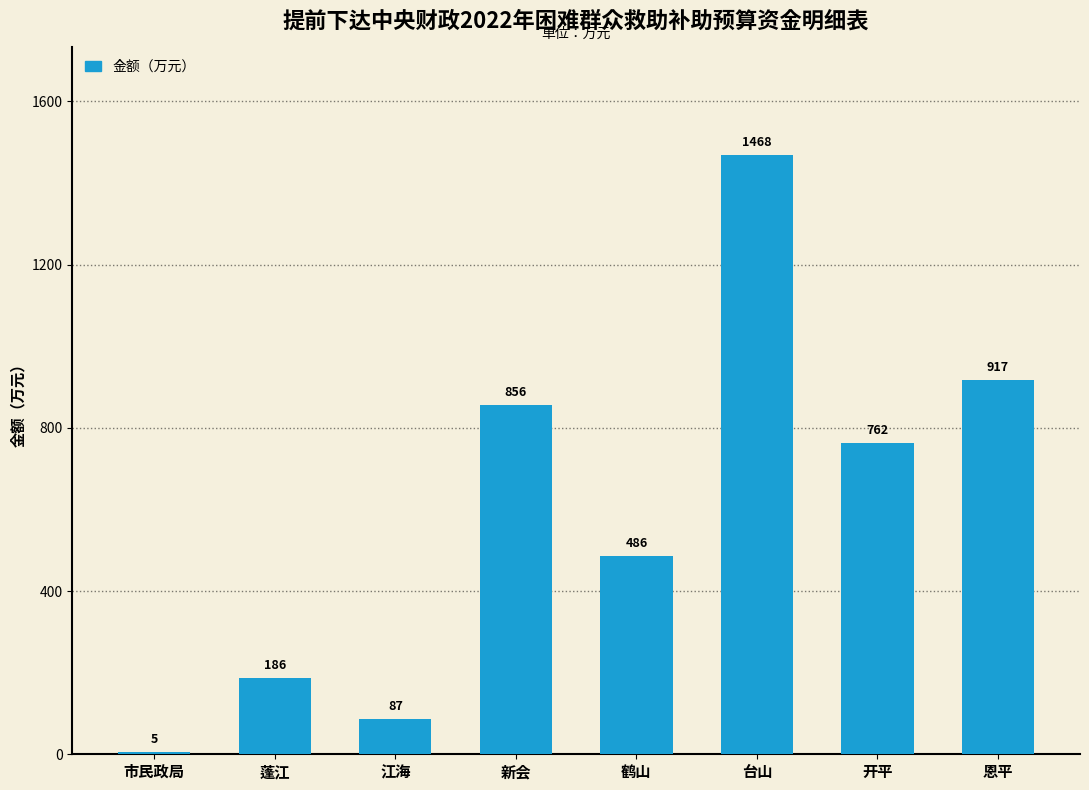

Reading right to left, list all the values displayed in this chart.

恩平=917	开平=762	台山=1468	鹤山=486	新会=856	江海=87	蓬江=186	市民政局=5